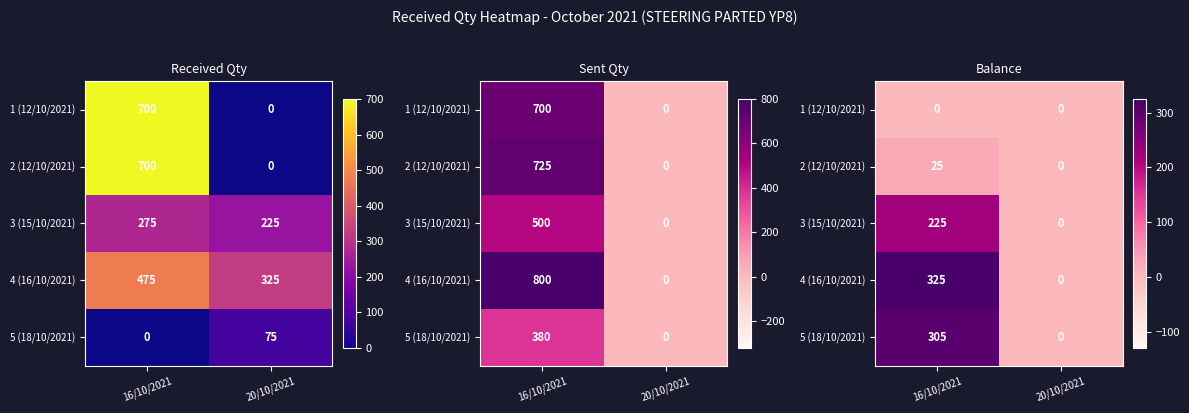

Is it true that 1 (12/10/2021) equals 0 at 16/10/2021?

True